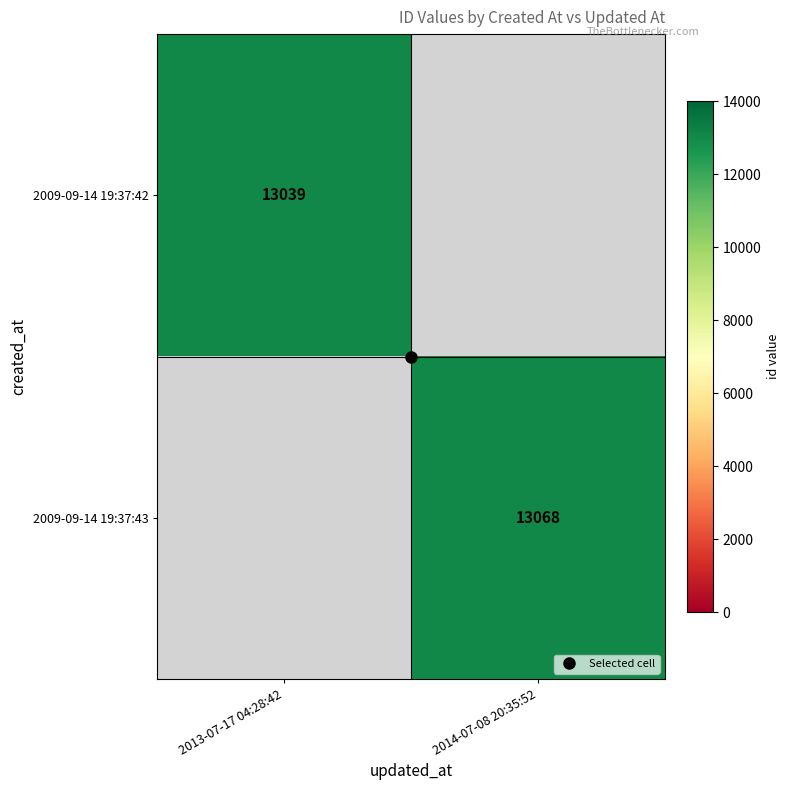

What is the difference between the 2009-09-14 19:37:42 values at 2014-07-08 20:35:52 and 2013-07-17 04:28:42?

13039